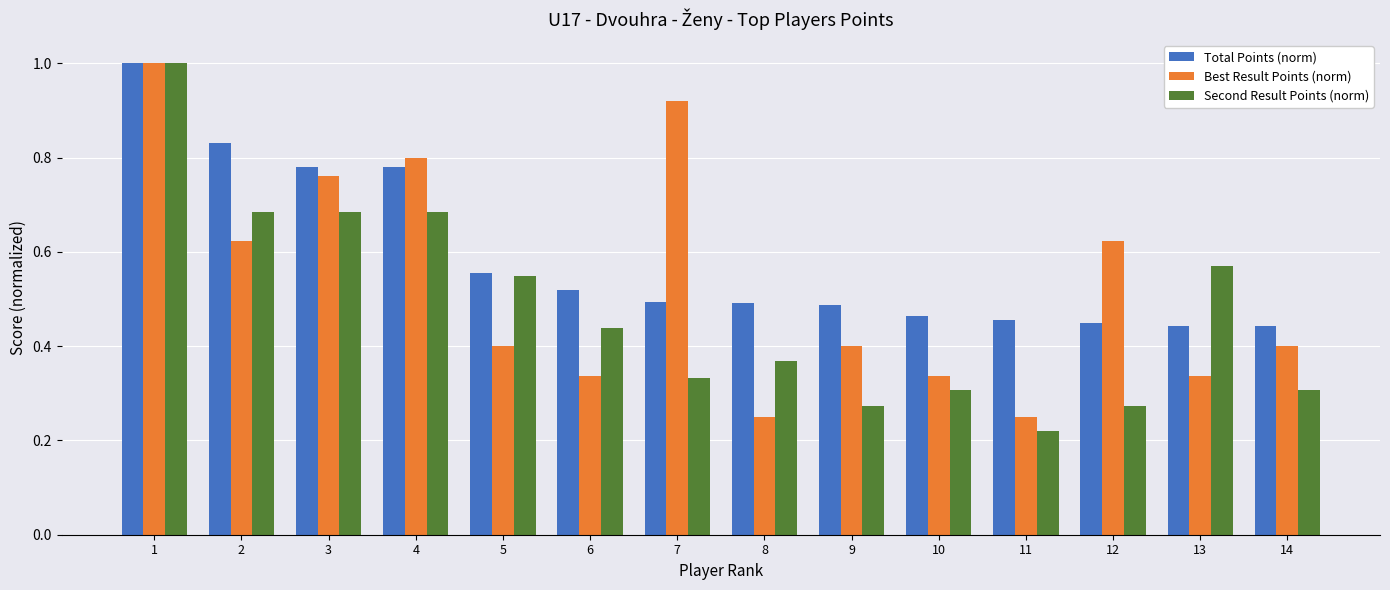

Rank the series at 6 from highest to lowest value.

Total Points (norm), Second Result Points (norm), Best Result Points (norm)